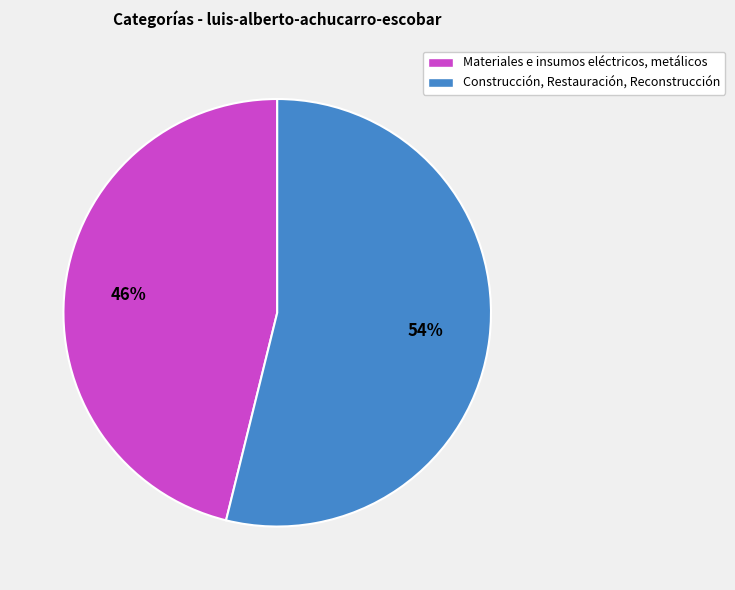

Is the sum of Materiales e insumos eléctricos, metálicos and Construcción, Restauración, Reconstrucción greater than half?

Yes